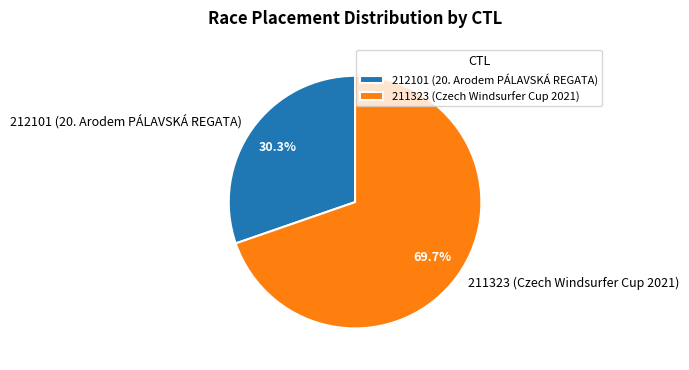

How many slices are in this pie chart?

2